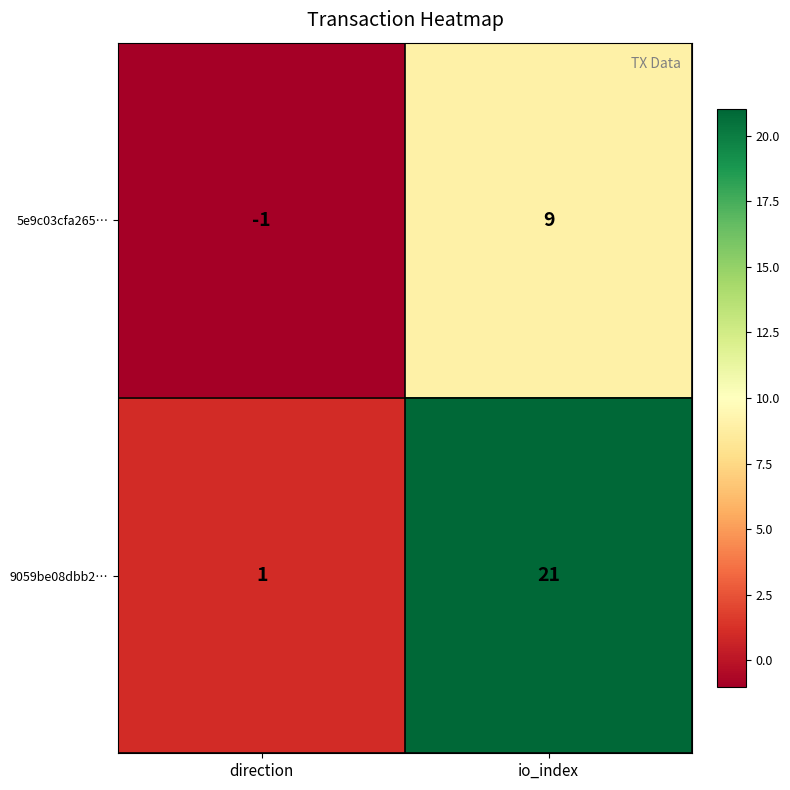

At direction, list the series in order from smallest to largest.

5e9c03cfa265…, 9059be08dbb2…